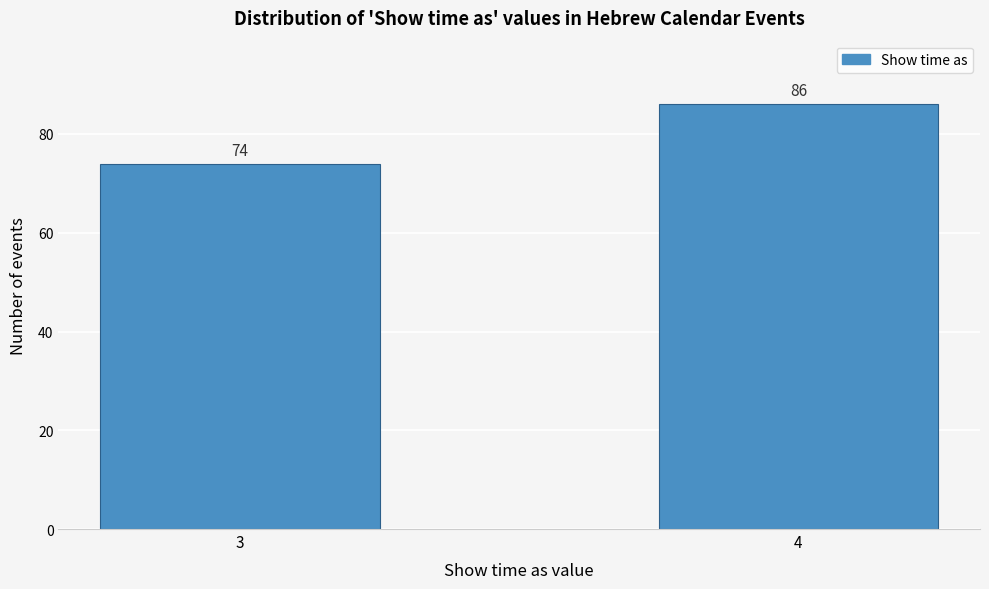

Reading left to right, extract all data points from this chart.

74	86